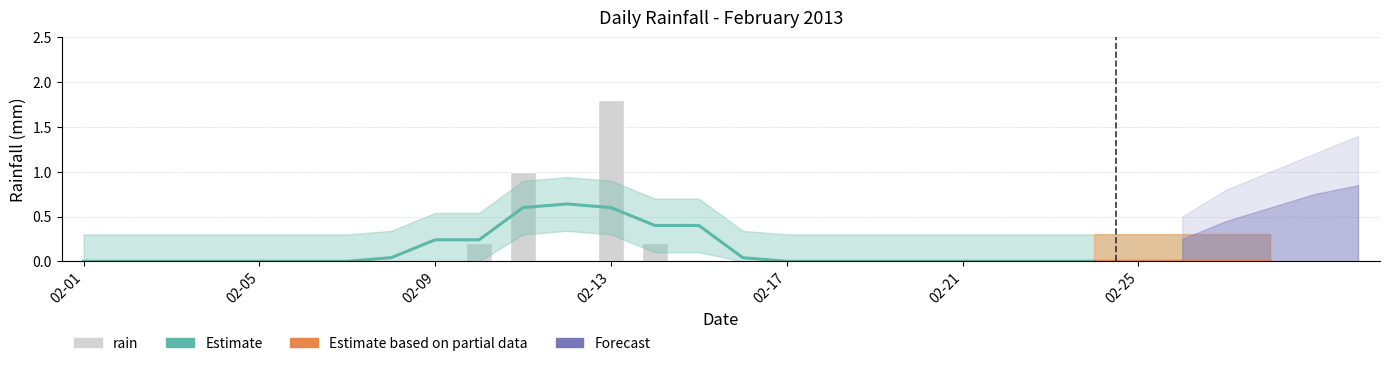

Which series has the largest total across all categories?

rain